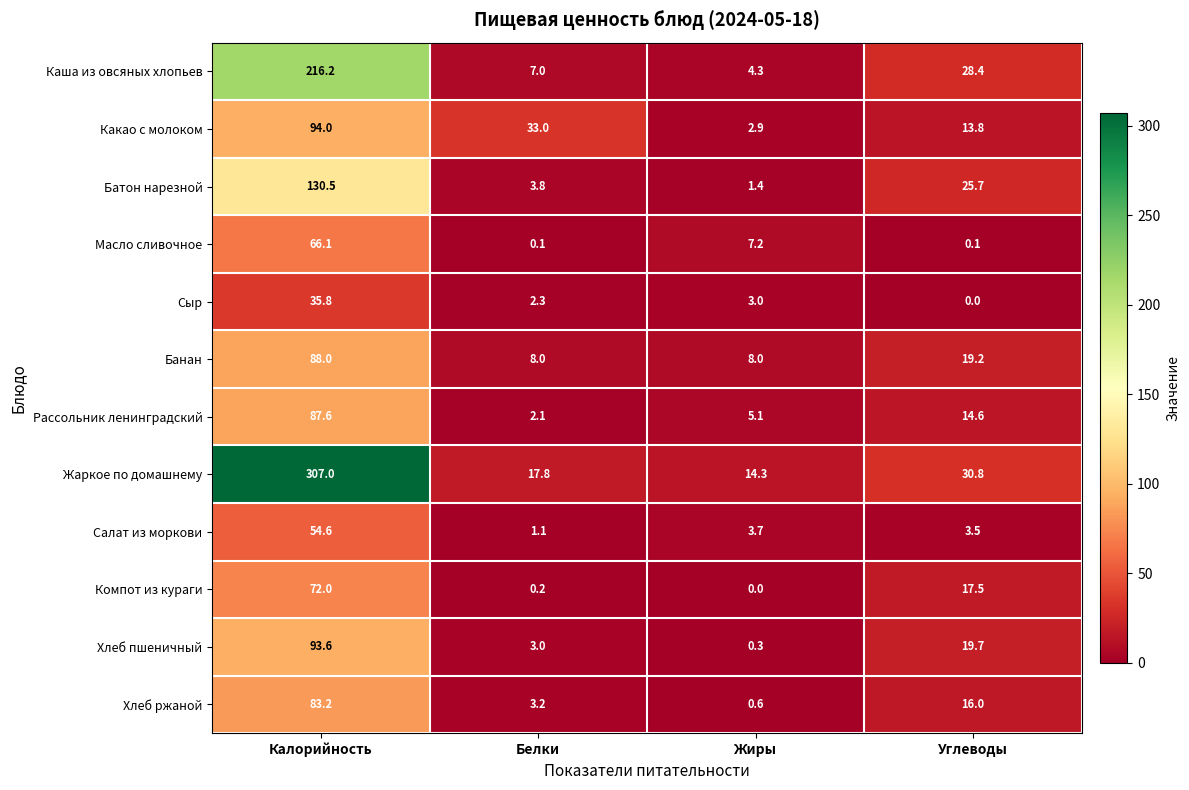

List the series in order of their peak value, highest first.

Жаркое по домашнему, Каша из овсяных хлопьев, Батон нарезной, Какао с молоком, Хлеб пшеничный, Банан, Рассольник ленинградский, Хлеб ржаной, Компот из кураги, Масло сливочное, Салат из моркови, Сыр